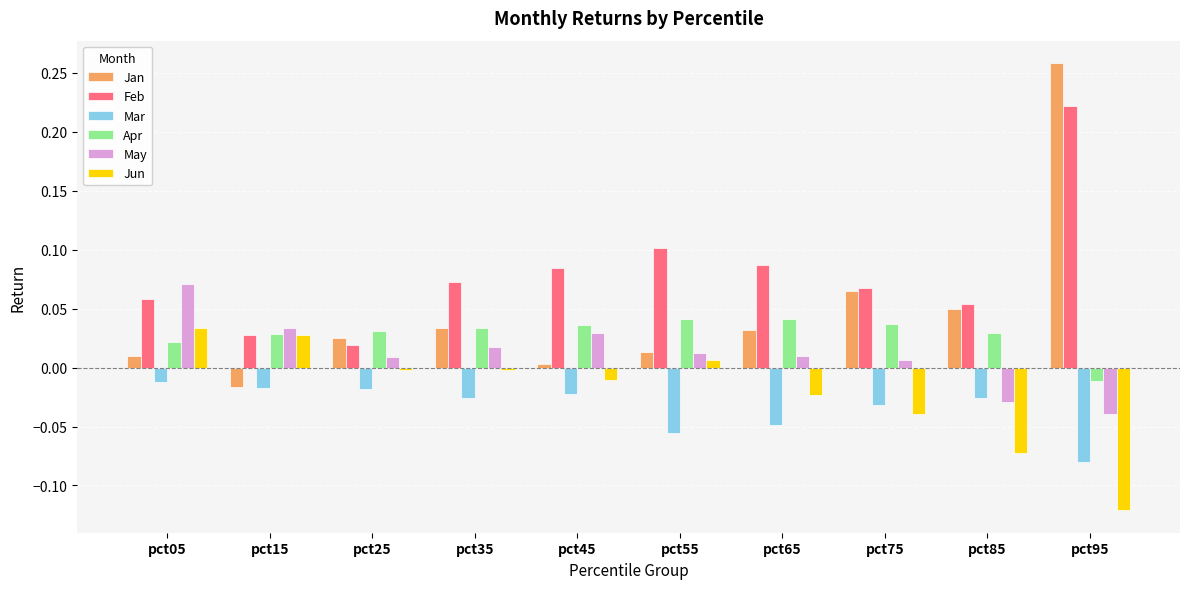

What is the sum of all Feb values?

0.8